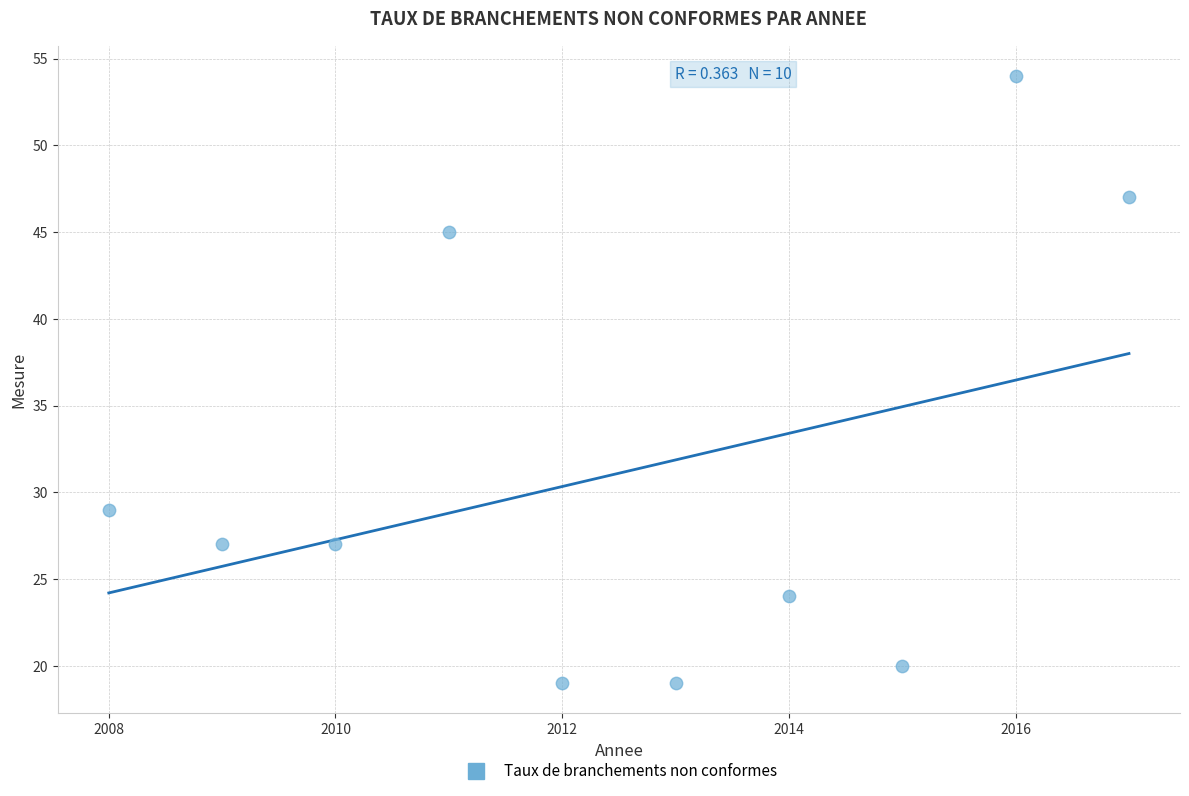

What is the range of Y values (max minus min)?

35